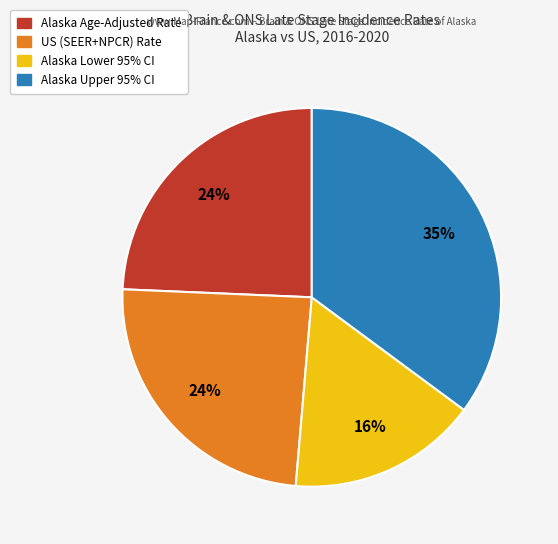

True or false: Alaska Lower 95% CI accounts for 31% of the total.

False